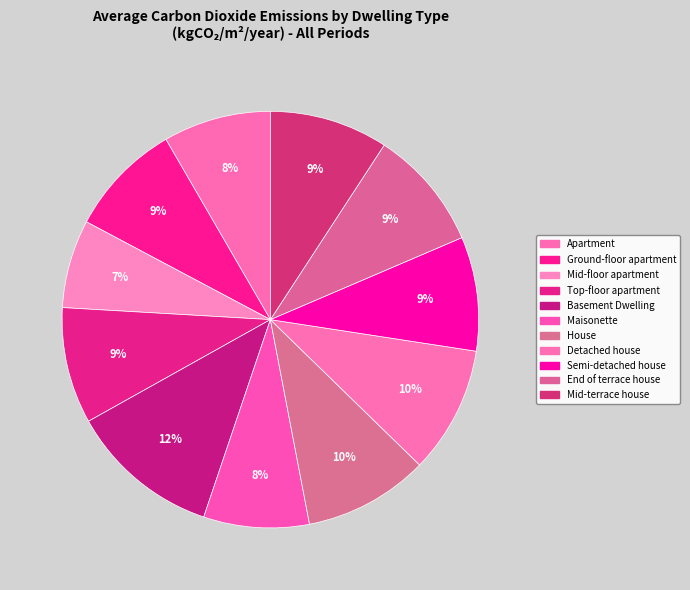

Rank the categories by value from highest to lowest.

Basement Dwelling, Detached house, House, End of terrace house, Mid-terrace house, Top-floor apartment, Ground-floor apartment, Semi-detached house, Apartment, Maisonette, Mid-floor apartment